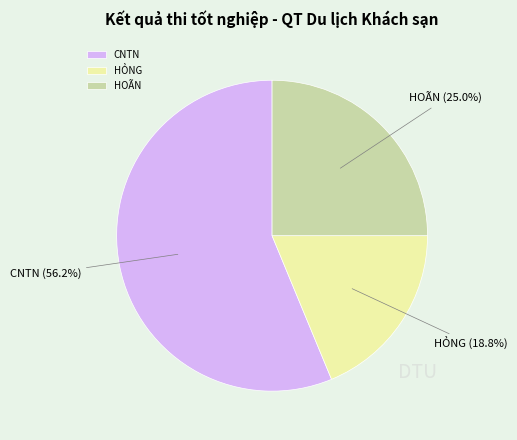

How many segments does this pie chart have?

3